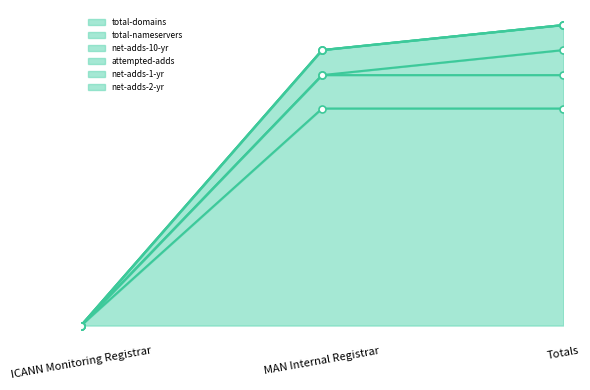

True or false: total-domains has a value of 26 at Totals.

False